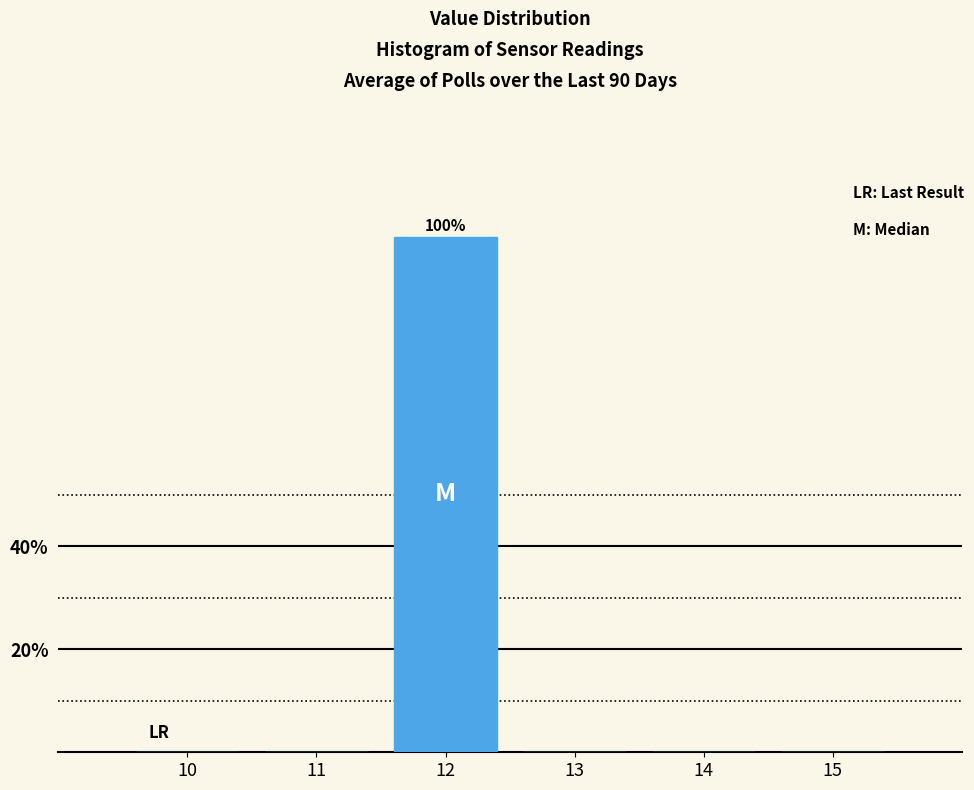

Reading left to right, transcribe all the data shown in this chart.

10=0	11=0	12=100	13=0	14=0	15=0